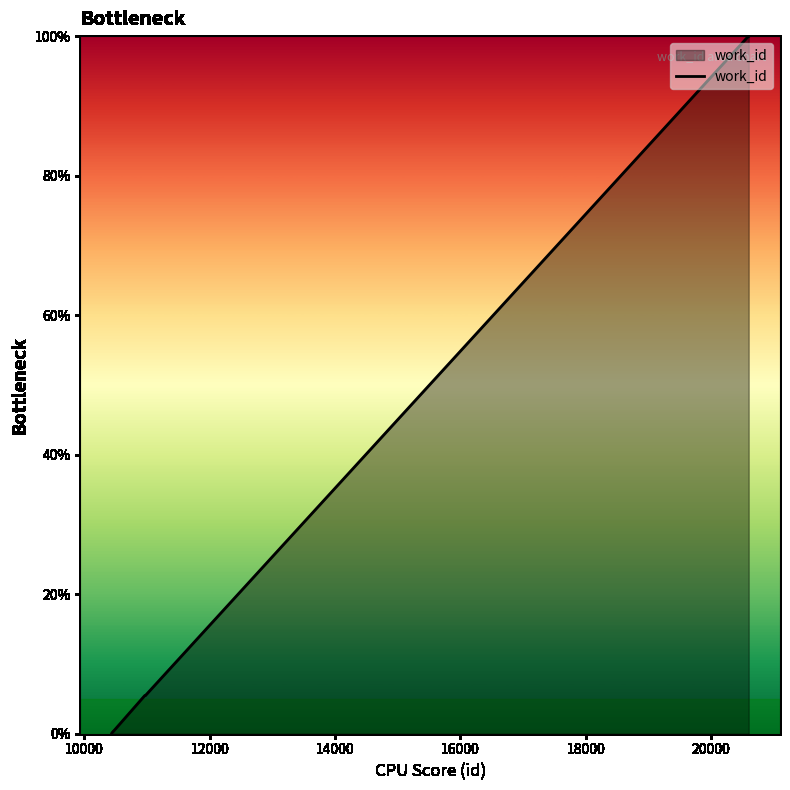

What is the greatest value displayed?

100.0